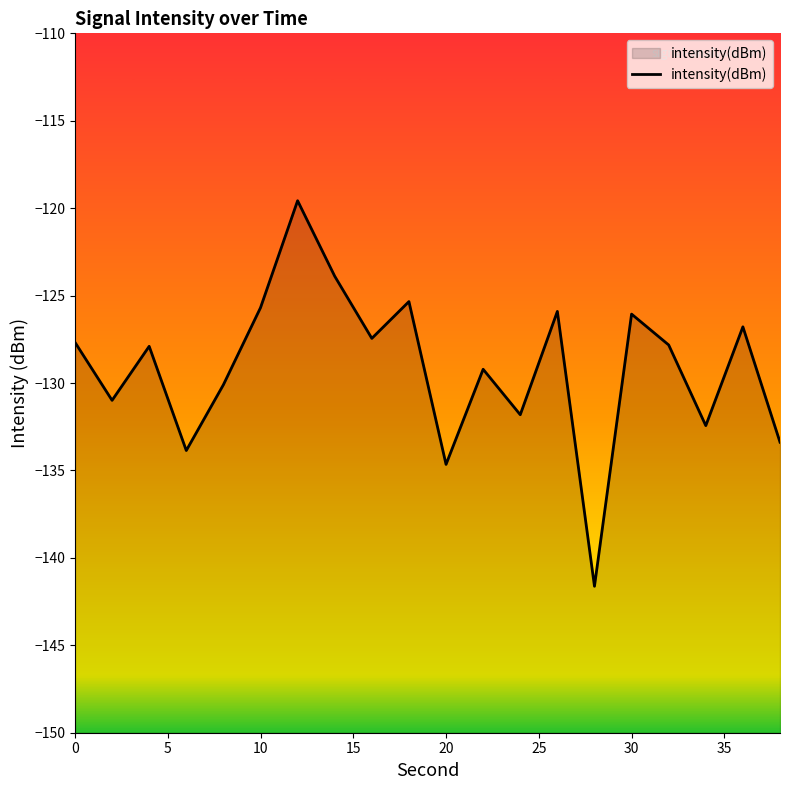

What is the smallest value displayed?

-141.6